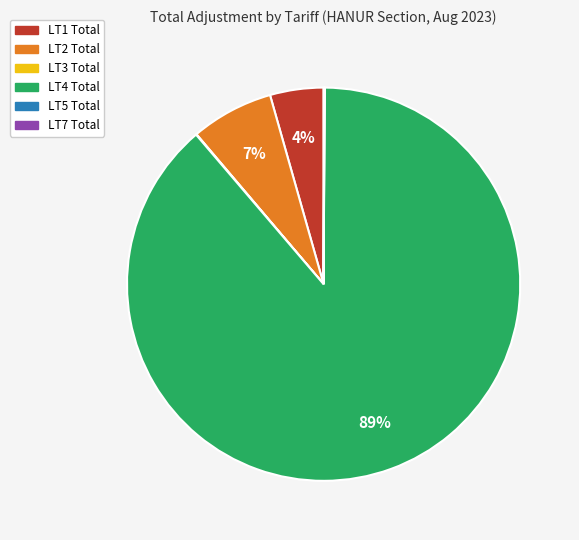

Is there a majority slice in this chart?

Yes